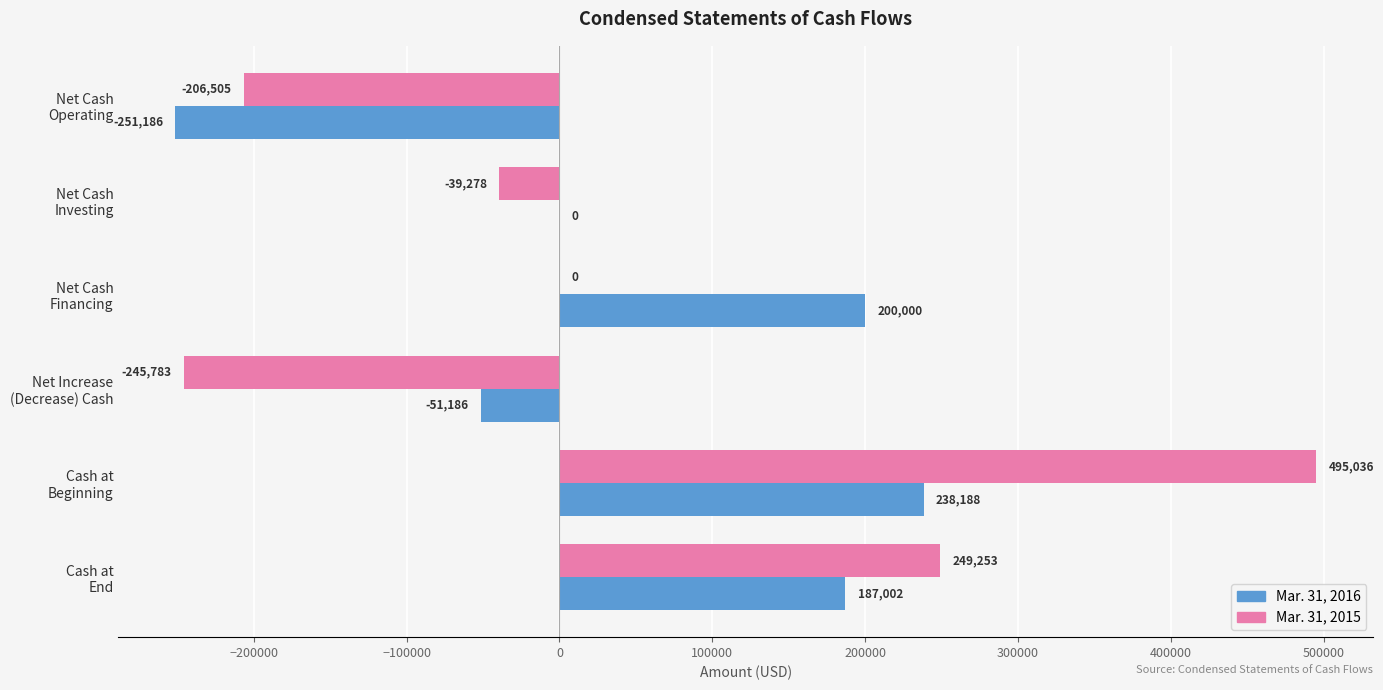

What is the maximum value shown in the chart?

495036